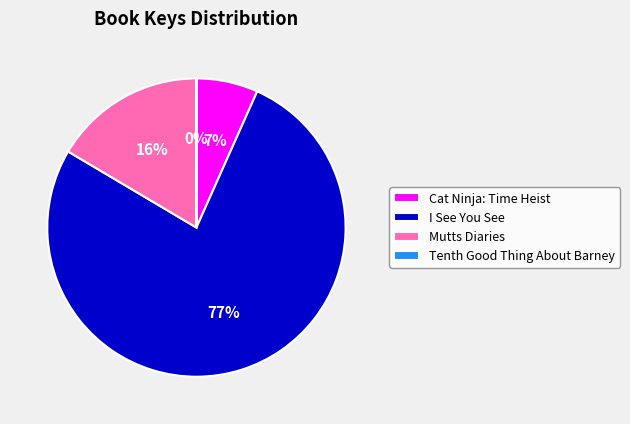

Is there any slice that represents more than half of the pie?

Yes